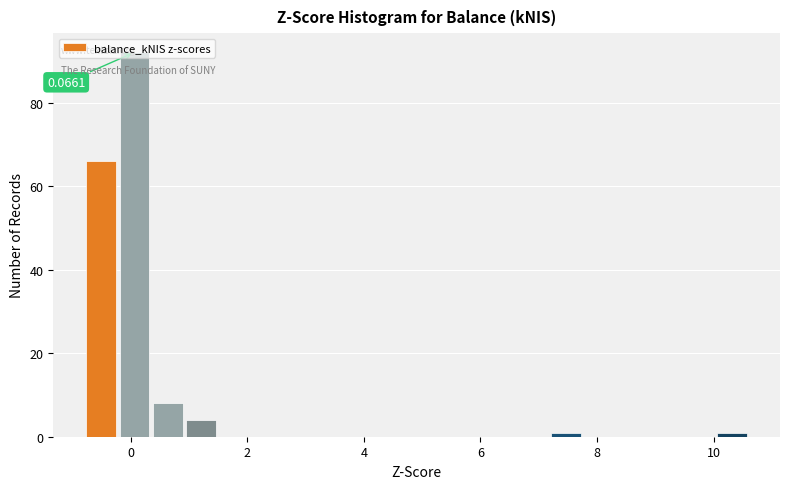

Read against the x-axis, roughly where is the centre of the tallest bar?

0.0